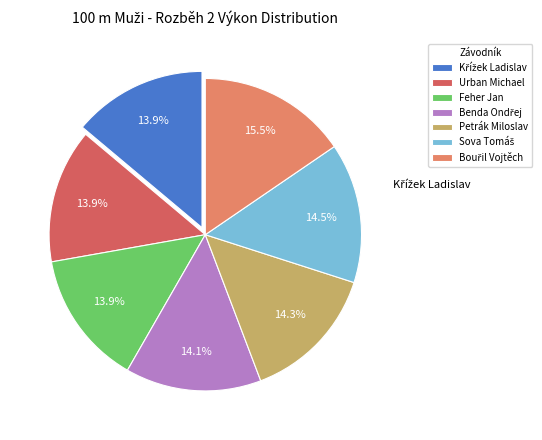

To the nearest percent, what is the average slice percentage?

14%